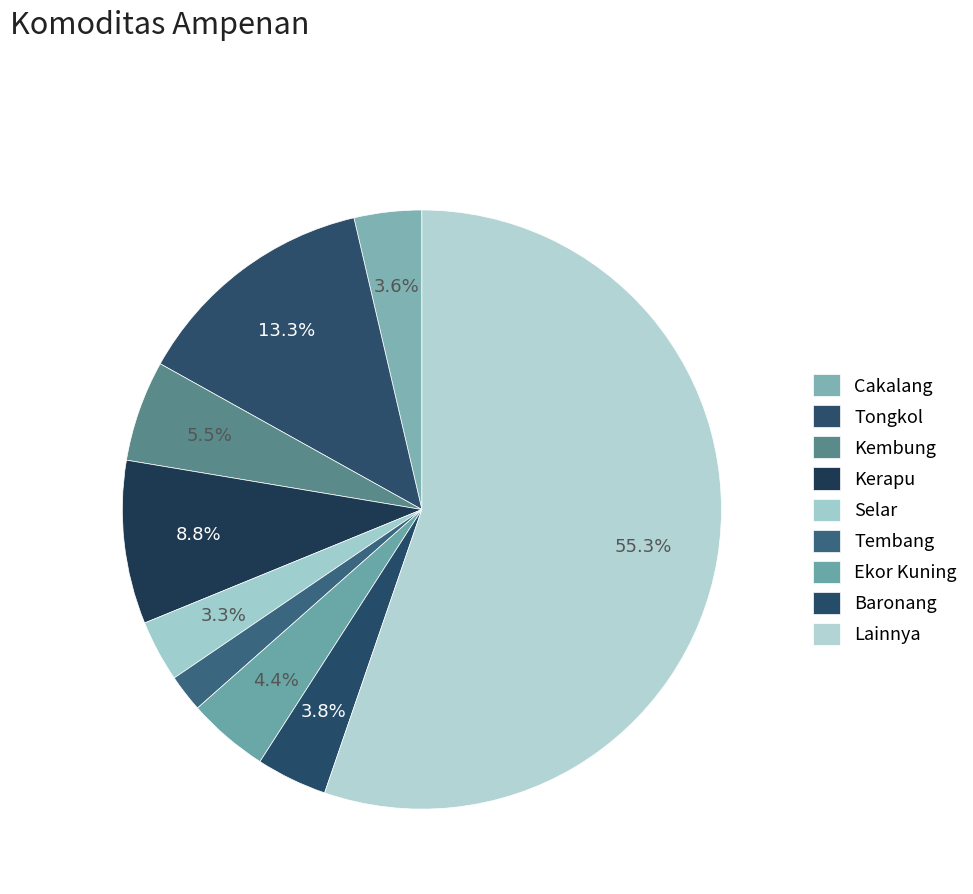

How many segments does this pie chart have?

9